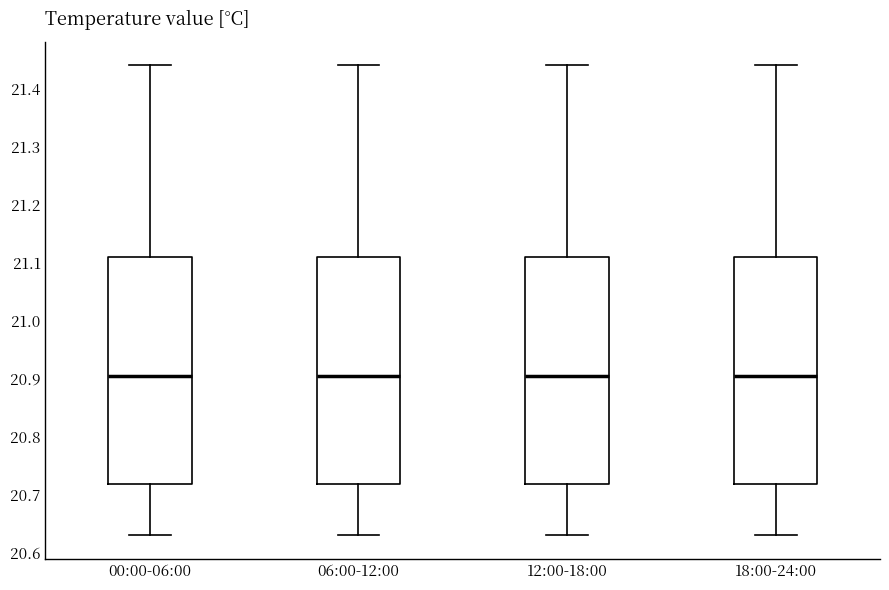

Where does the upper whisker of the box for 12:00-18:00 end on the y-axis? The values are not printed on the chart, so give them approximately, as read against the axis.

21.44